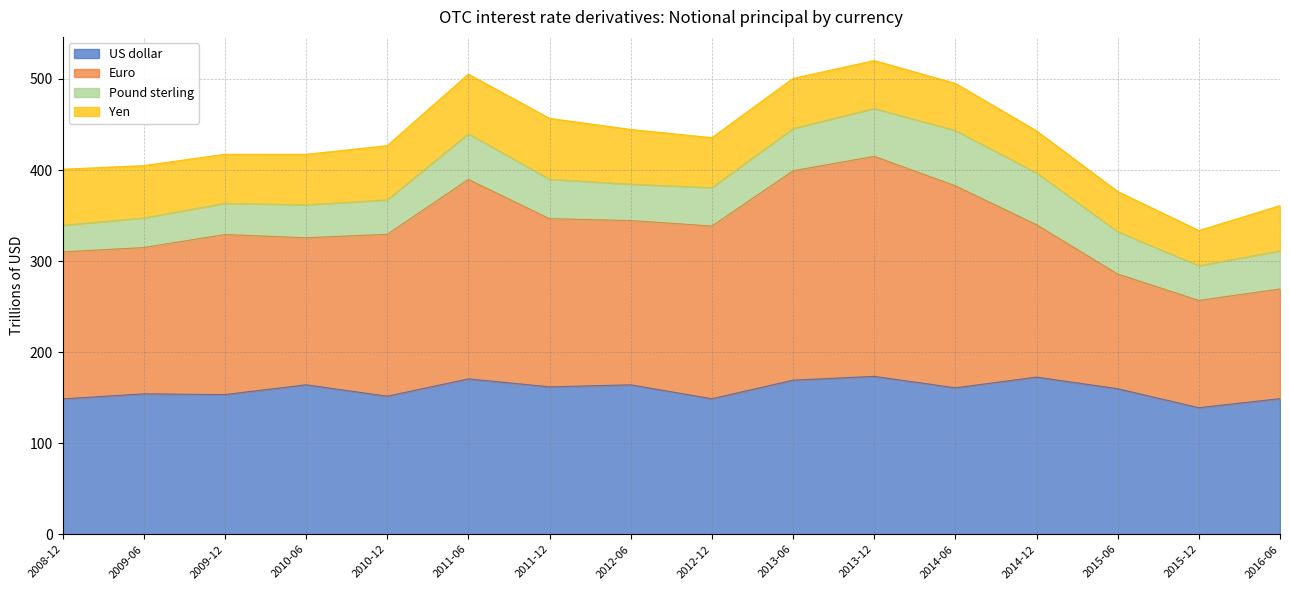

What is the sum of all US dollar values?

2540.9